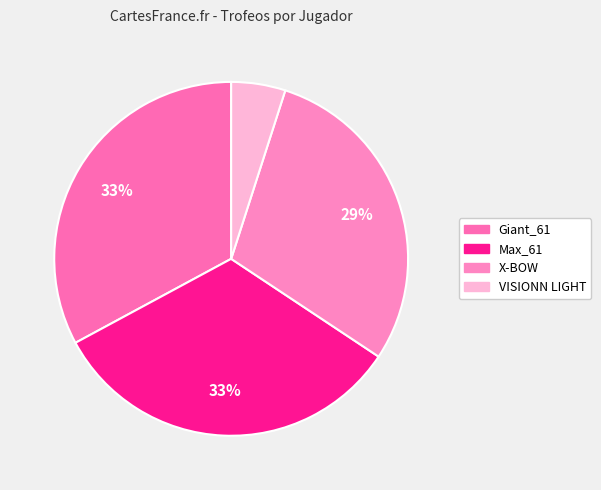

What is the smallest slice in the pie chart?

VISIONN LIGHT